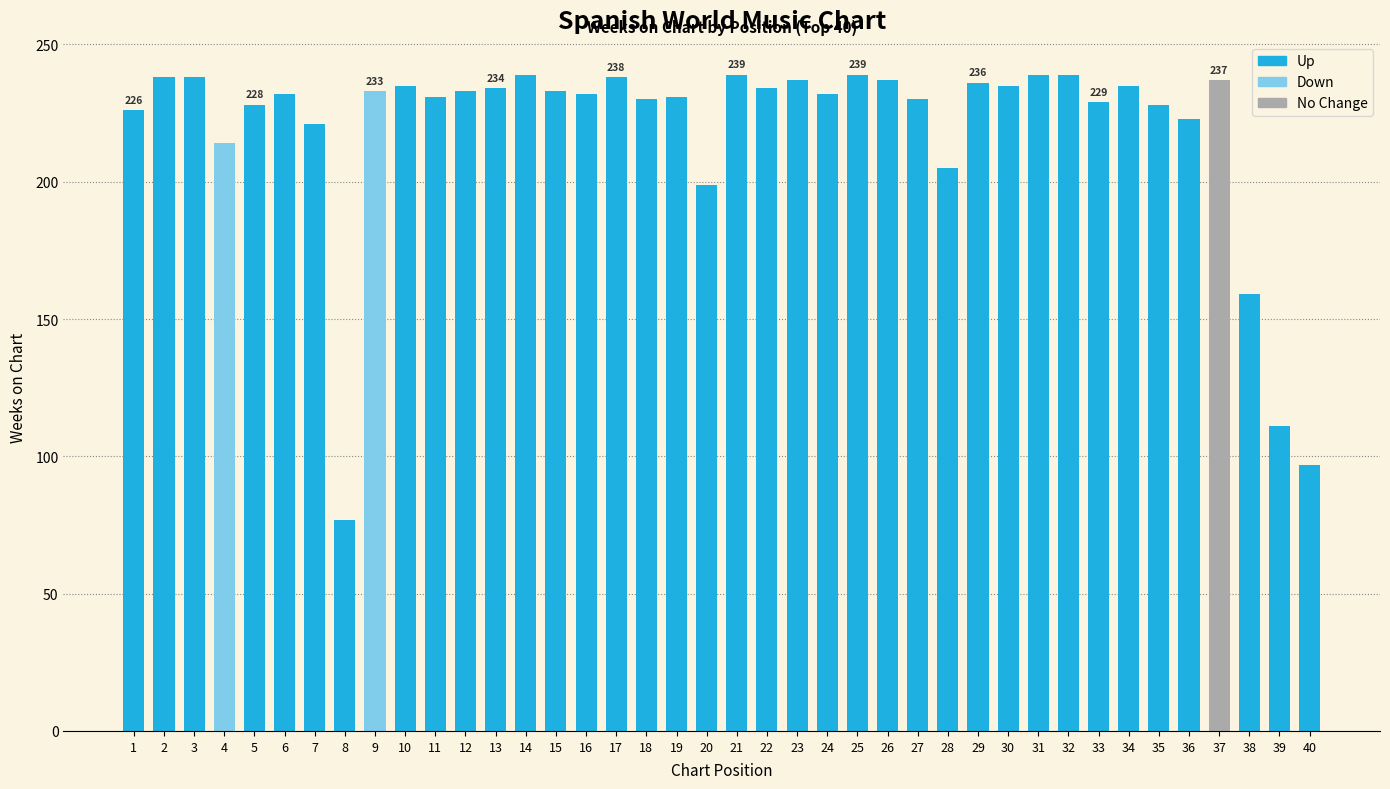

Which category has the lowest value across all series?

8